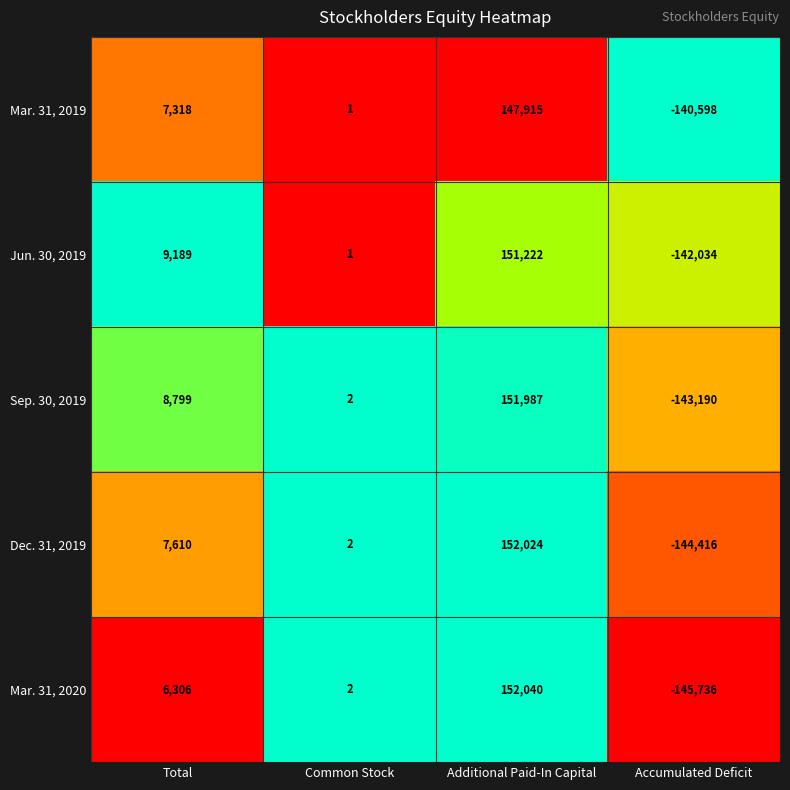

What is the difference between the second highest and second lowest values in the Dec. 31, 2019 series?

7608